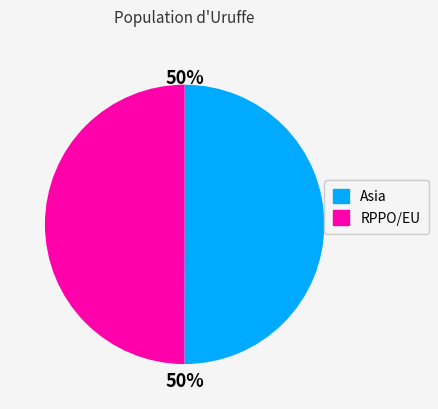

Is it true that RPPO/EU is 50% of the pie?

True